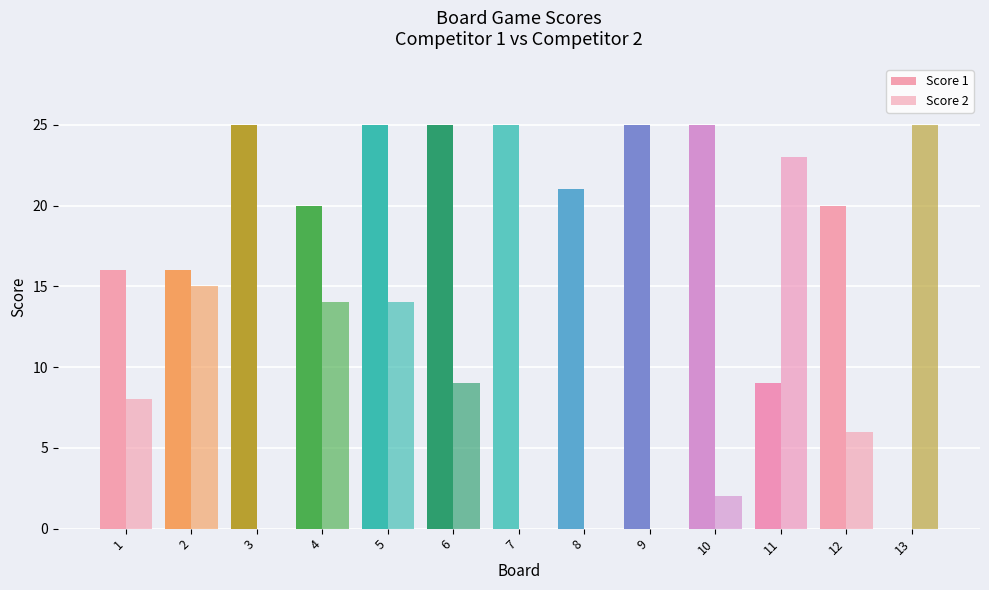

How many distinct data groups are displayed?

2